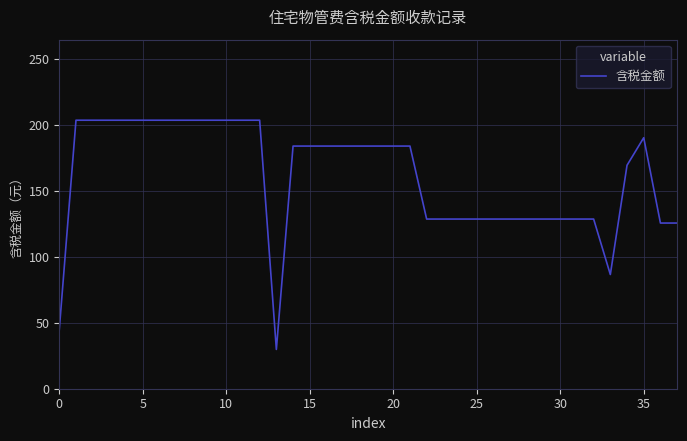

Reading left to right, extract all data points from this chart.

44.7	203.4	203.4	203.4	203.4	203.4	203.4	203.4	203.4	203.4	203.4	203.4	203.4	29.8	183.8	183.8	183.8	183.8	183.8	183.8	183.8	183.8	128.5	128.5	128.5	128.5	128.5	128.5	128.5	128.5	128.5	128.5	128.5	86.5	169.2	190.1	125.5	125.5